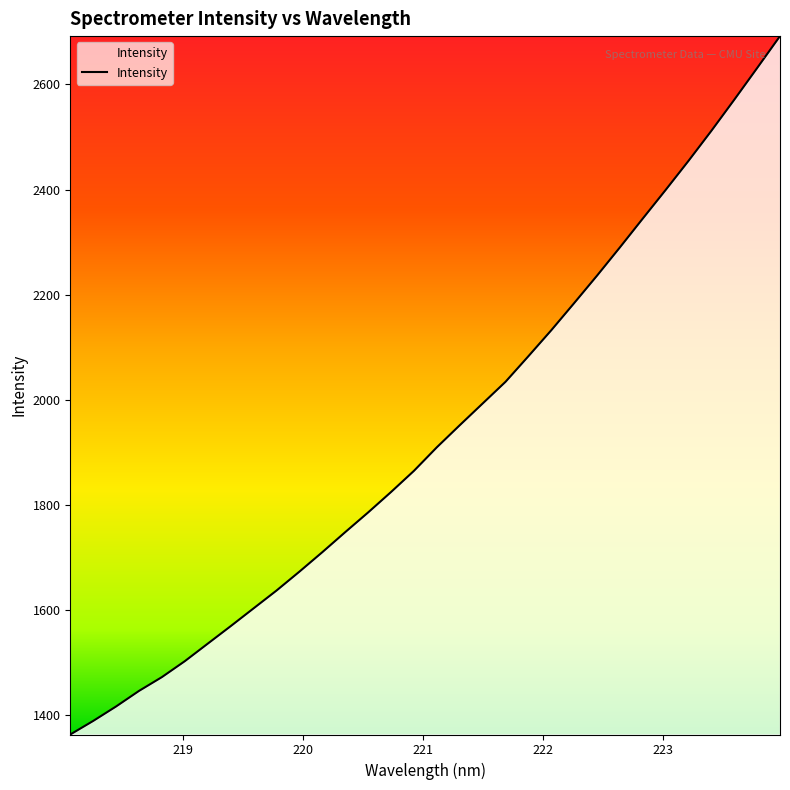

What is the greatest value displayed?

2692.0